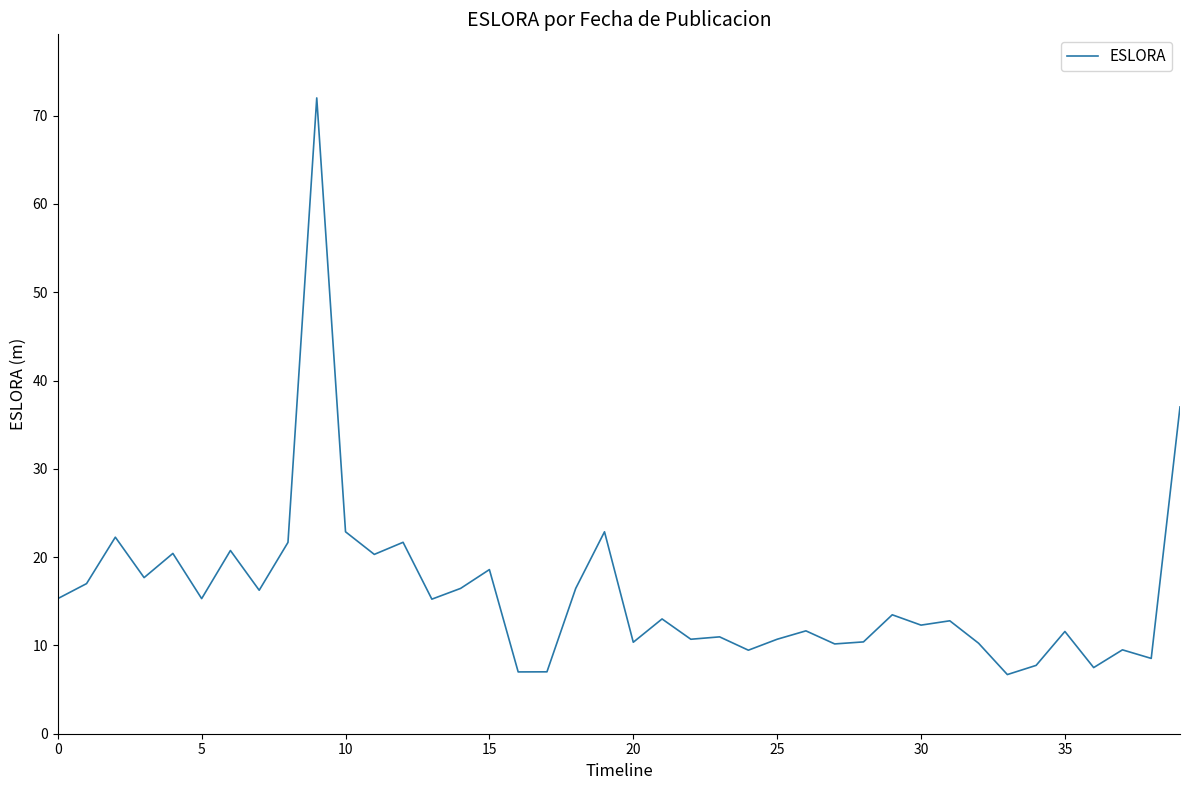

How many lines are shown in the chart?

1